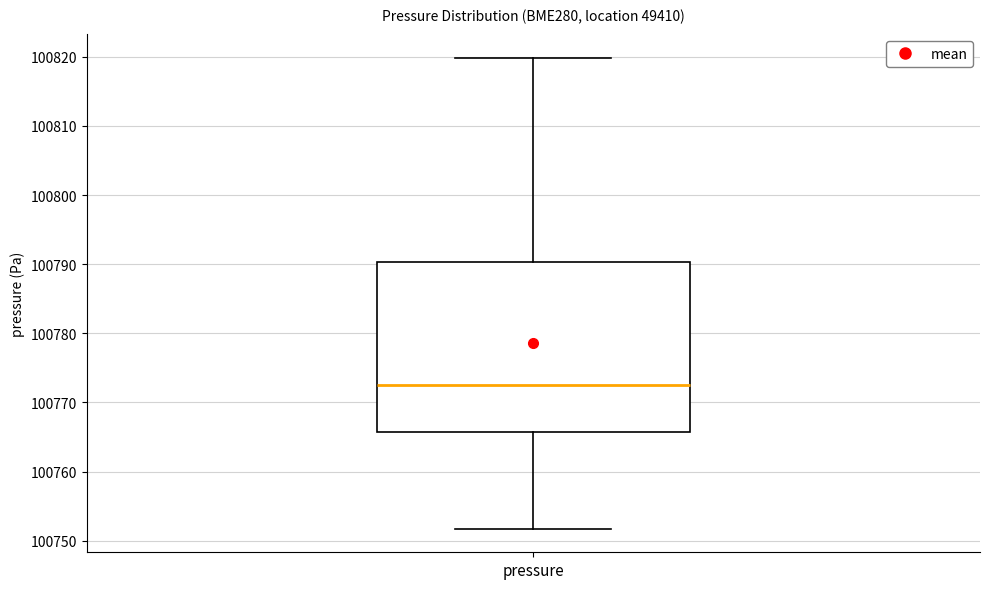

Read this box plot against the y-axis: the position of the median line, the range covered by the box, and the ends of both whiskers. The values are not printed on the chart, so give them approximately, as read against the axis.

median 100773, box 100766 to 100790, whiskers 100752 to 100820